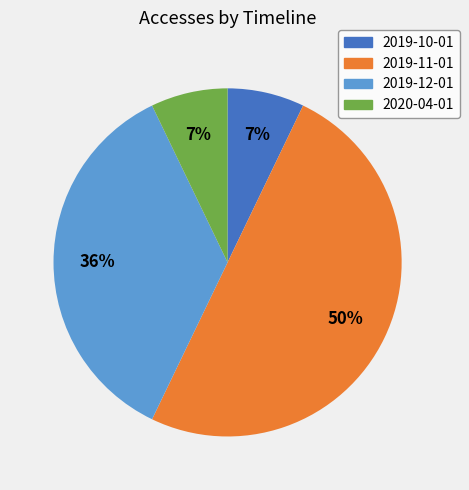

Between 2019-10-01 and 2019-12-01, which is larger?

2019-12-01